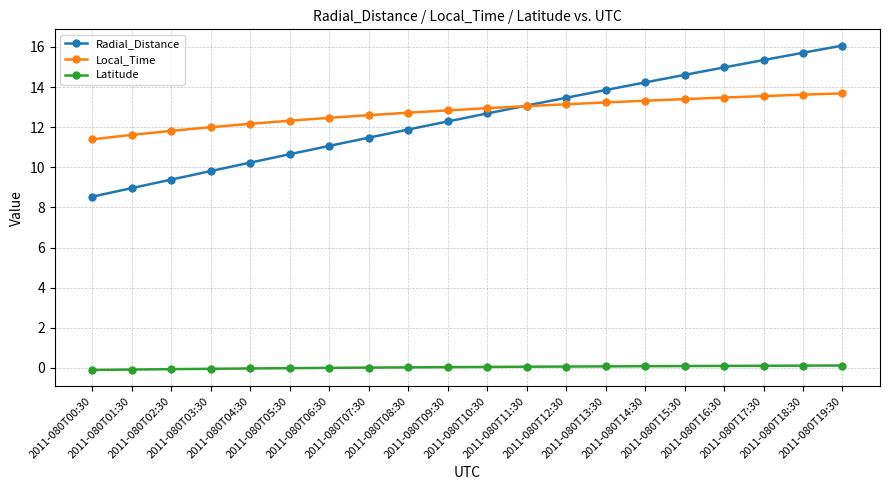

What is the difference between the Radial_Distance values at 2011-080T11:30 and 2011-080T01:30?

4.1